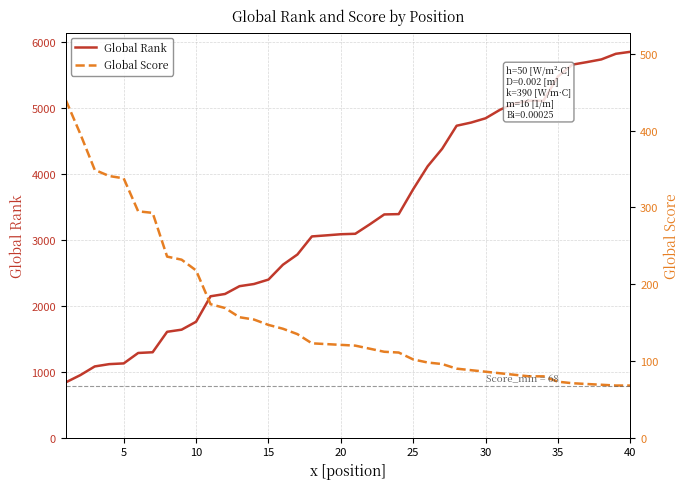

What is the highest value of the Global Rank series?

5847